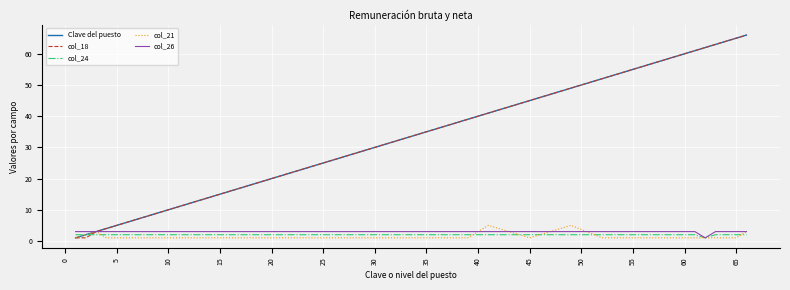

How many lines are shown in the chart?

5